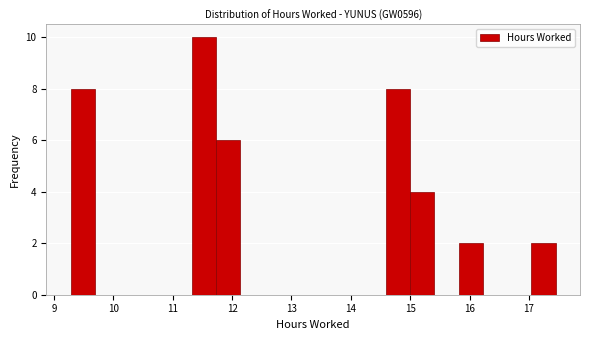

Reading left to right, transcribe this chart: for each bar, give the range it covers on the x-axis and its height. Neither the bar edges nor the heights are printed on the chart, so give them approximately, as read against the axes.

9.3 to 9.7: 8
9.7 to 10.1: 0
10.1 to 10.5: 0
10.5 to 10.9: 0
10.9 to 11.3: 0
11.3 to 11.7: 10
11.7 to 12.1: 6
12.1 to 12.5: 0
12.5 to 13.0: 0
13.0 to 13.4: 0
13.4 to 13.8: 0
13.8 to 14.2: 0
14.2 to 14.6: 0
14.6 to 15.0: 8
15.0 to 15.4: 4
15.4 to 15.8: 0
15.8 to 16.2: 2
16.2 to 16.6: 0
16.6 to 17.0: 0
17.0 to 17.5: 2